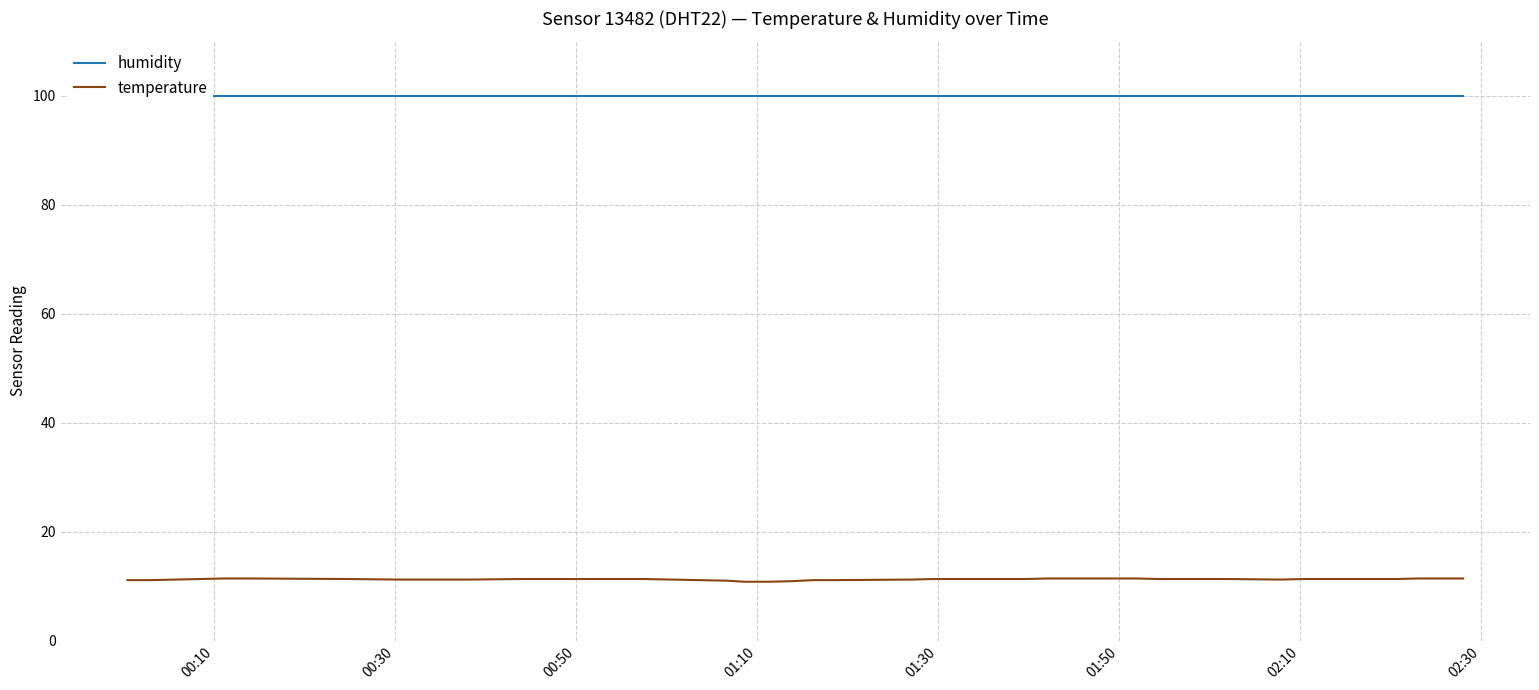

The humidity series shows 99.9 at 00:10. True or false?

True